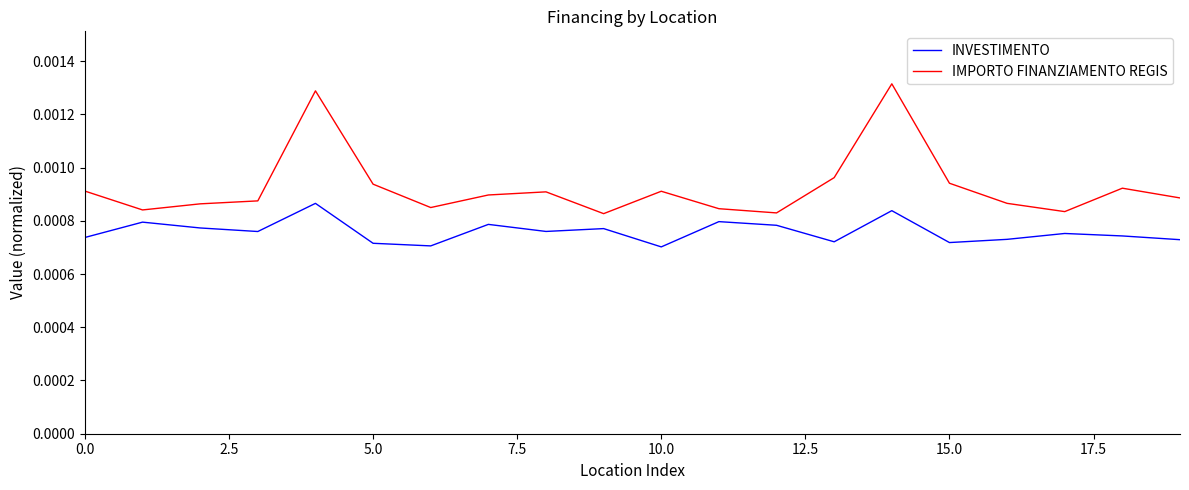

True or false: INVESTIMENTO and IMPORTO FINANZIAMENTO REGIS intersect in this chart.

False